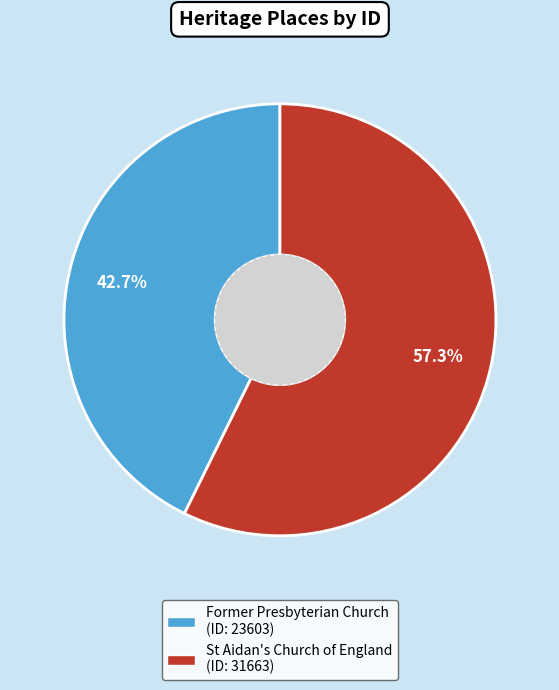

Between St Aidan's Church of England and Former Presbyterian Church, which is larger?

St Aidan's Church of England